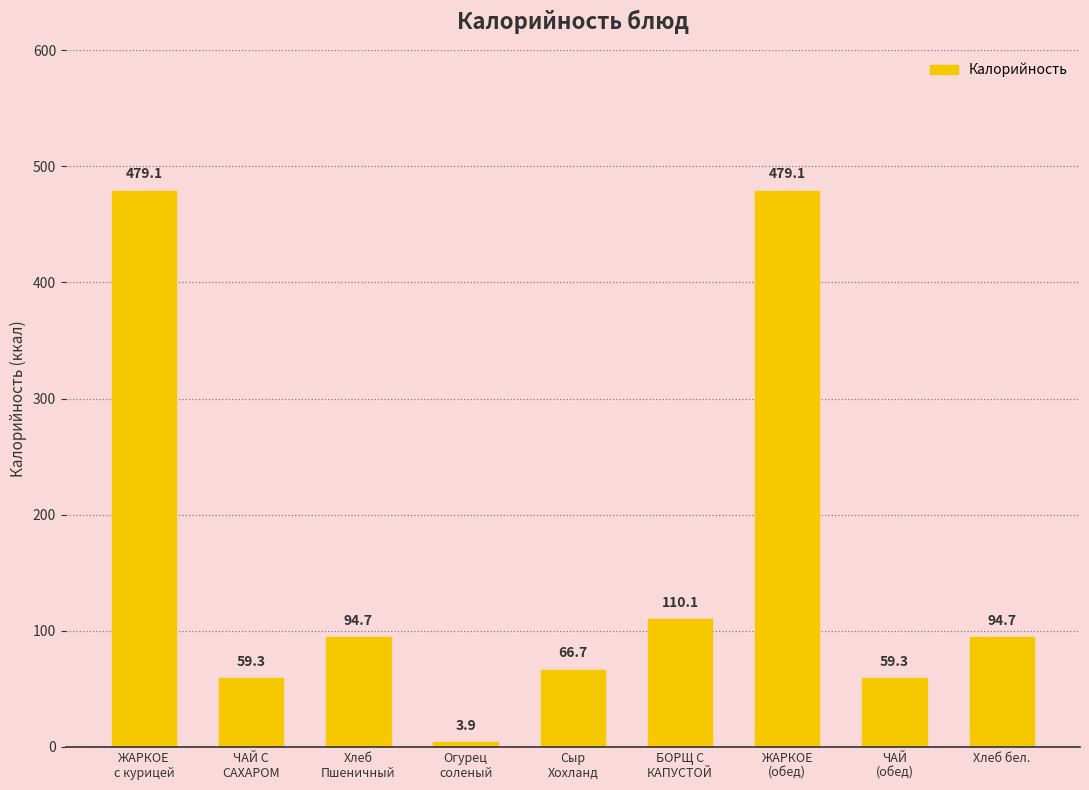

What is the label of the 9th bar from the left?

Хлеб бел.